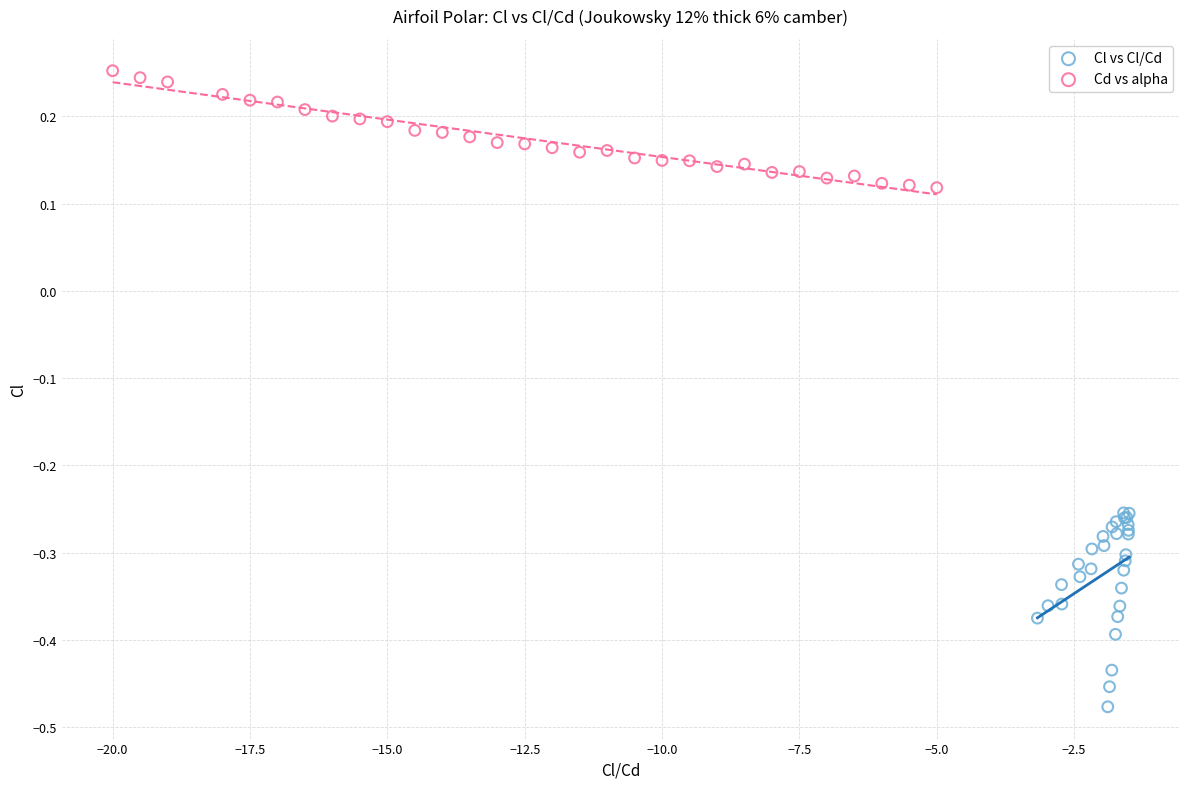

Which series contains the highest Y value?

Cd vs alpha